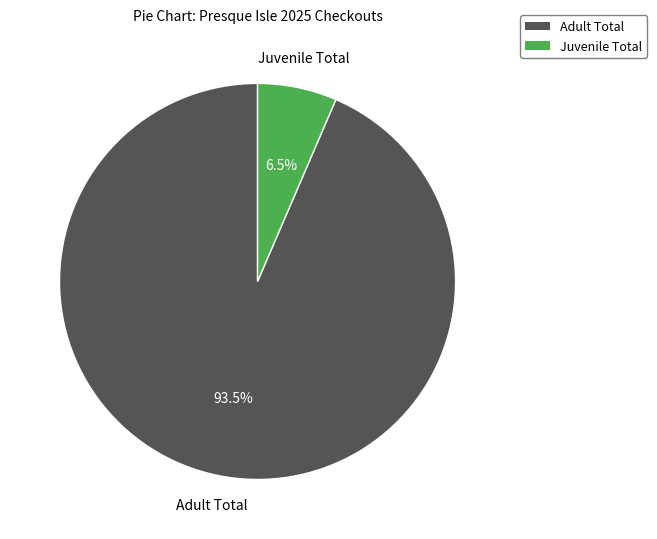

Which category has the smallest portion of the pie?

Juvenile Total